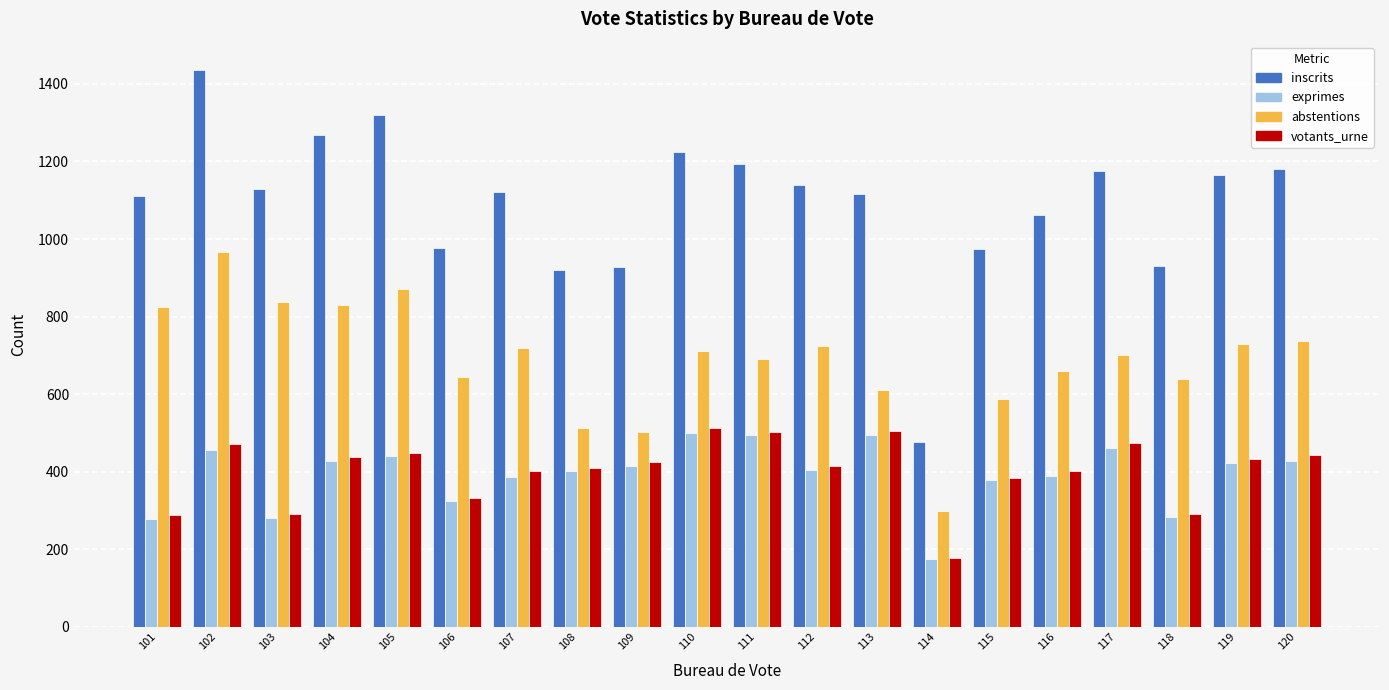

What is the value of the exprimes bar at the 10th from the left?

501